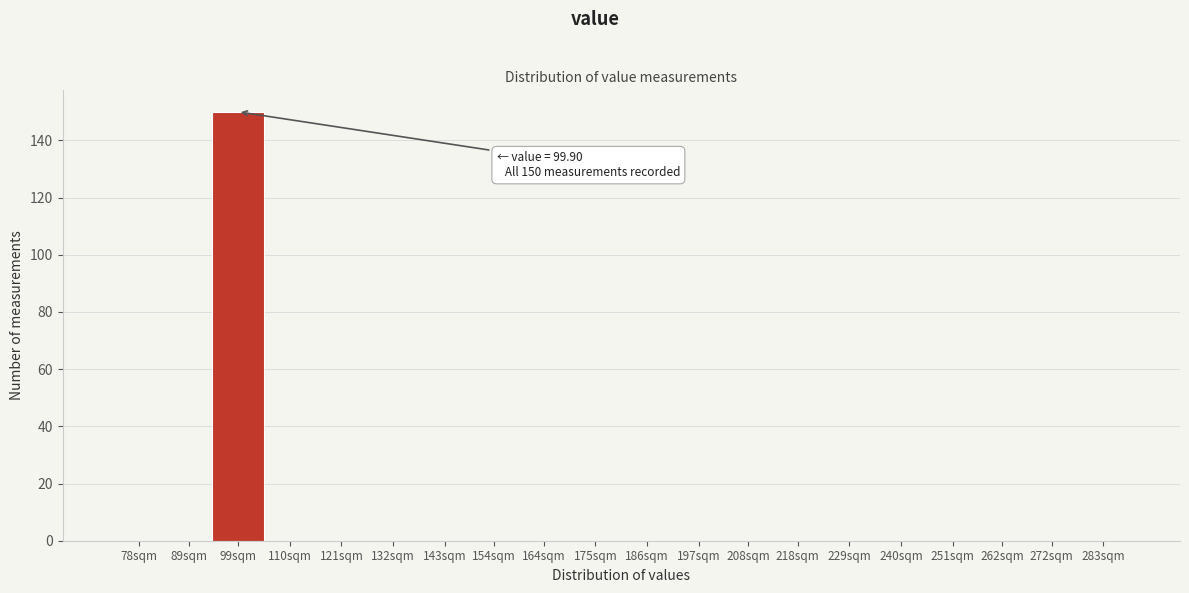

Reading left to right, list all the values displayed in this chart.

78sqm=0	89sqm=0	99sqm=150	110sqm=0	121sqm=0	132sqm=0	143sqm=0	154sqm=0	164sqm=0	175sqm=0	186sqm=0	197sqm=0	208sqm=0	218sqm=0	229sqm=0	240sqm=0	251sqm=0	262sqm=0	272sqm=0	283sqm=0